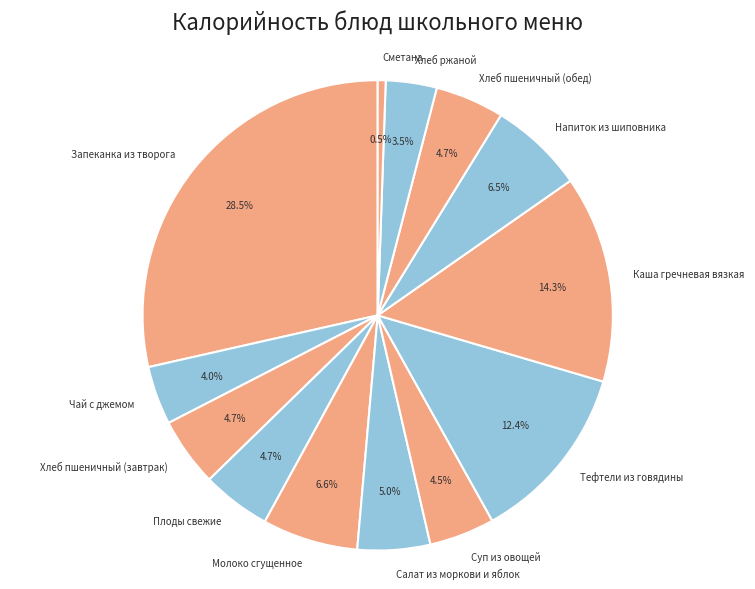

How many segments does this pie chart have?

13